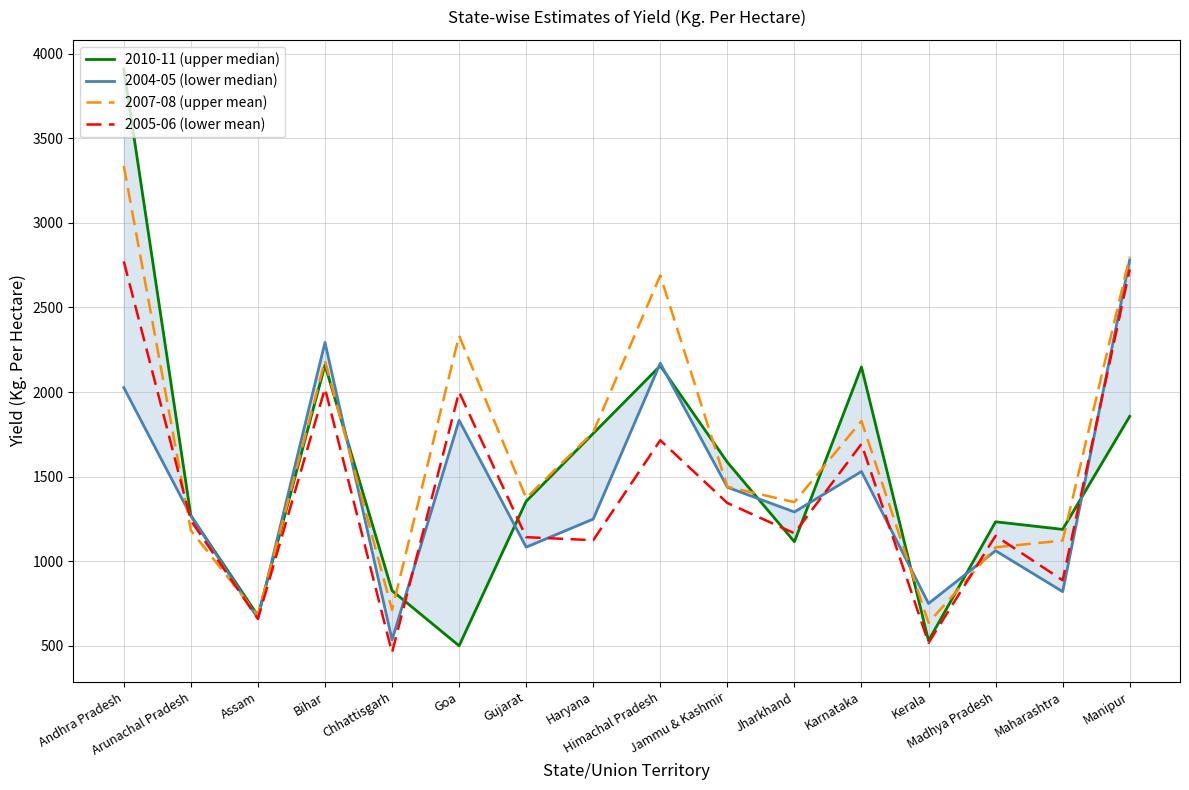

How many interior local valleys does the 2005-06 (lower mean) series have?

6